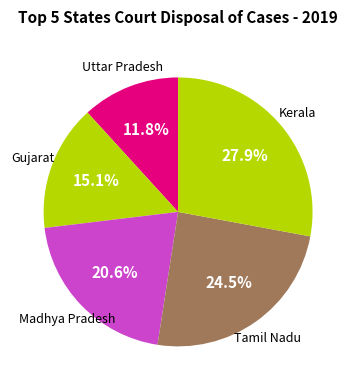

Does any single category account for the majority?

No